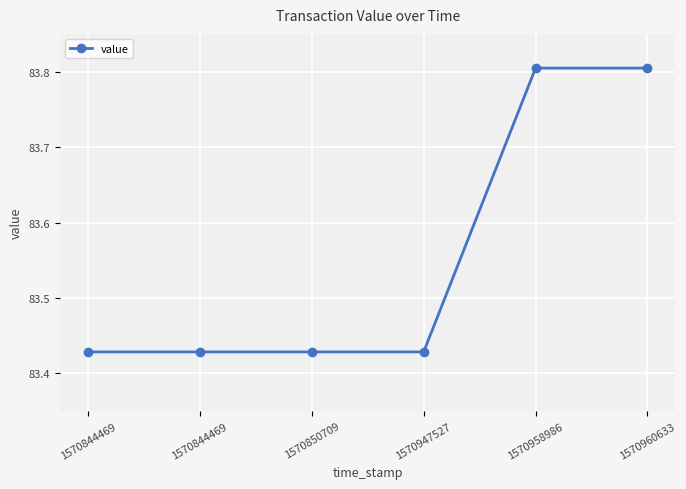

Which has a higher value, 1570960633 or 1570958986?

1570960633